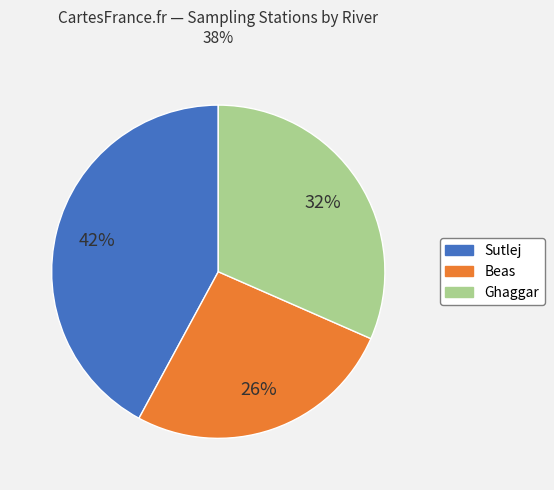

True or false: Beas accounts for 40% of the total.

False